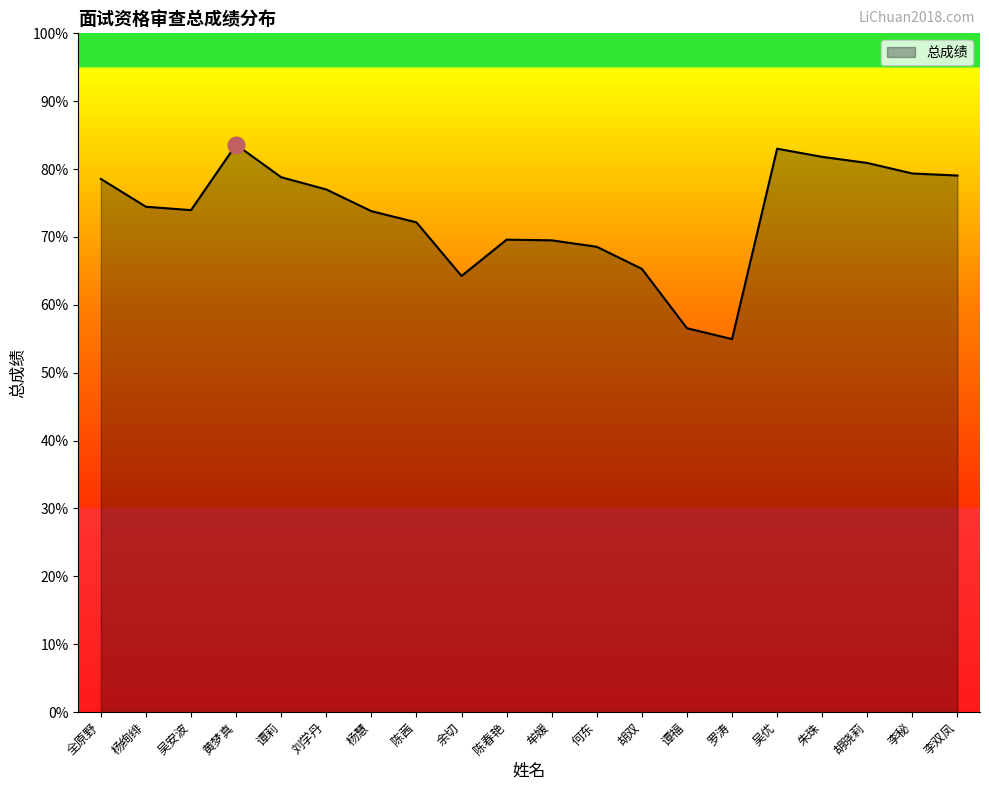

What position from the right is 谭莉?

16